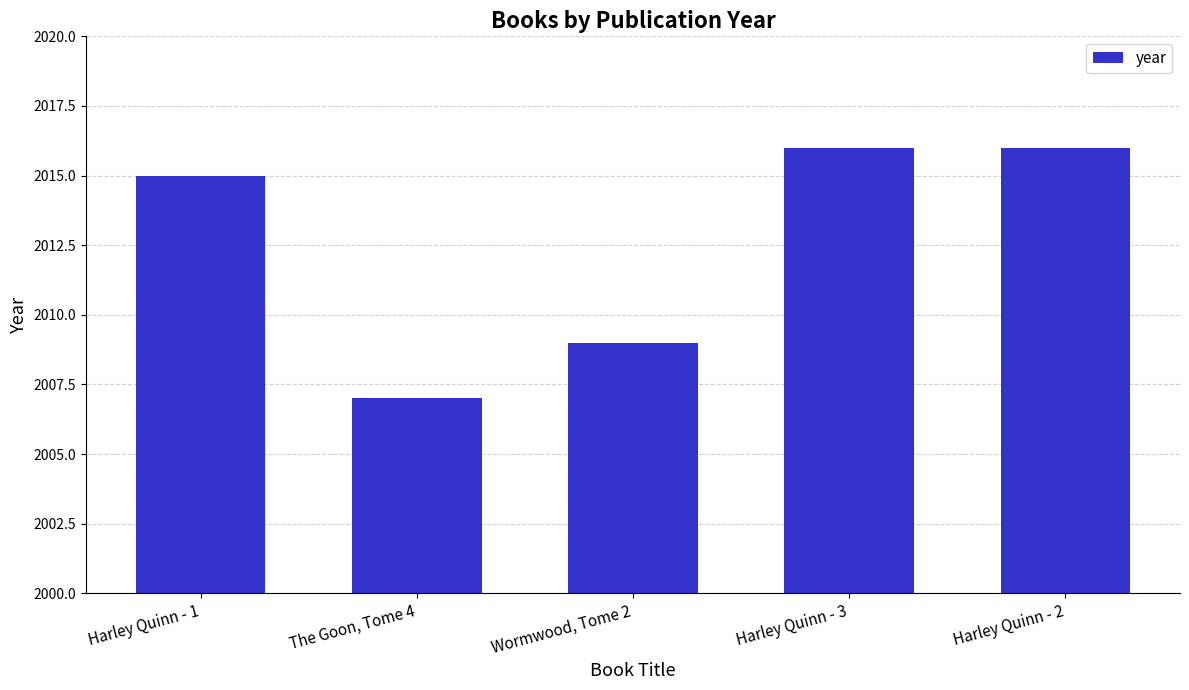

What is the label of the 2nd bar from the right?

Harley Quinn - 3